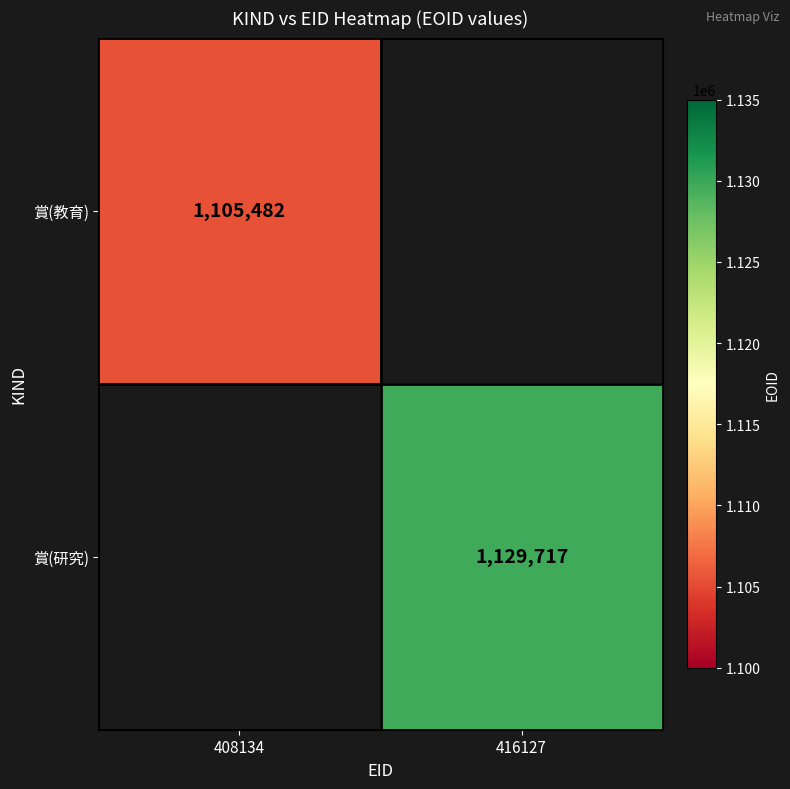

Which label corresponds to the largest value in the chart?

416127